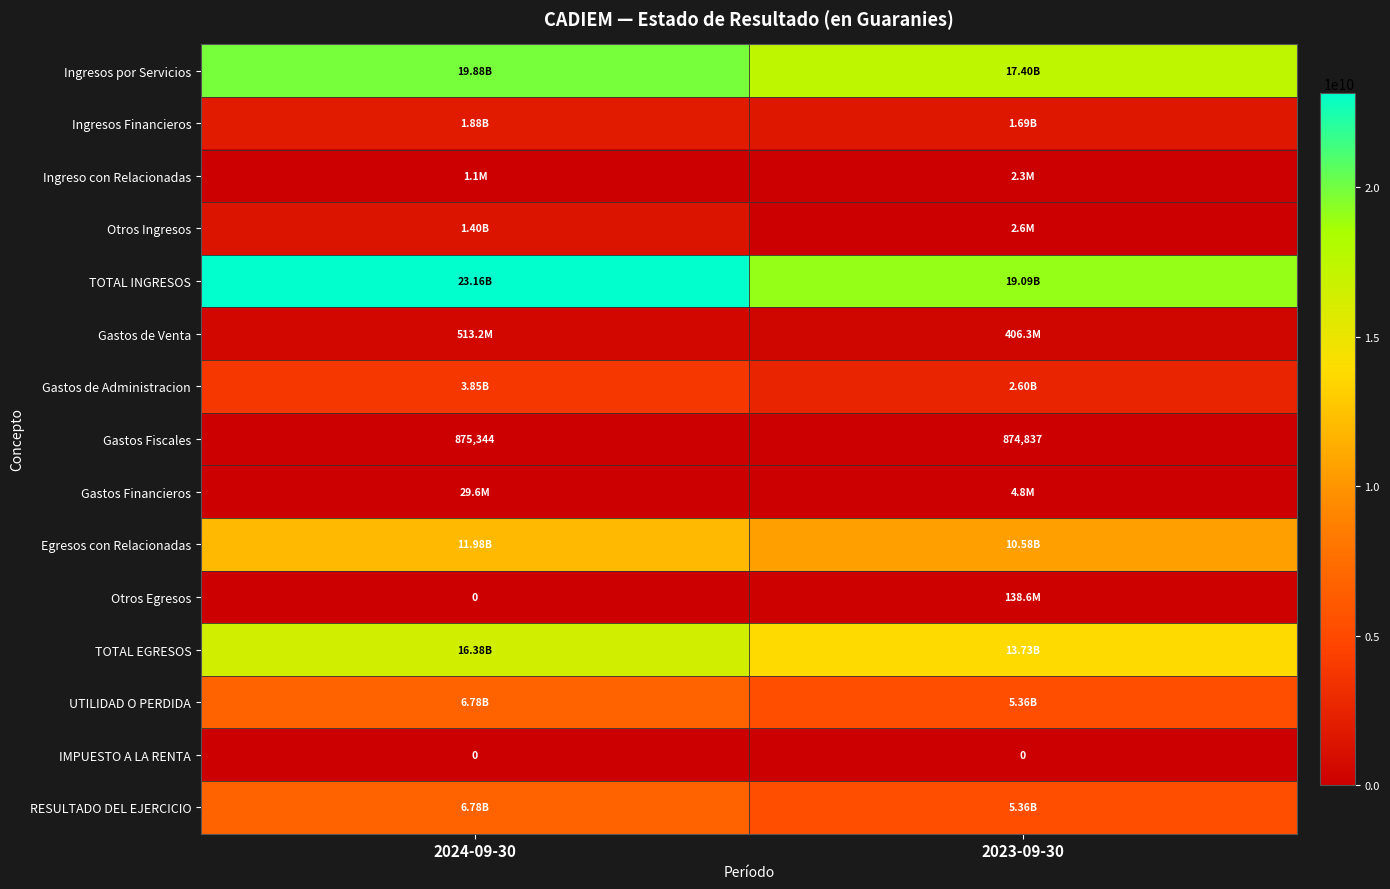

Rank the series by their maximum value, from lowest to highest.

IMPUESTO A LA RENTA, Gastos Fiscales, Ingreso con Relacionadas, Gastos Financieros, Otros Egresos, Gastos de Venta, Otros Ingresos, Ingresos Financieros, Gastos de Administracion, UTILIDAD O PERDIDA, RESULTADO DEL EJERCICIO, Egresos con Relacionadas, TOTAL EGRESOS, Ingresos por Servicios, TOTAL INGRESOS